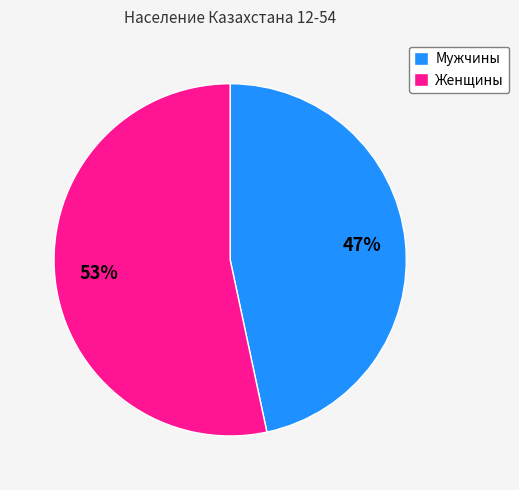

Which slice is the smallest?

Мужчины